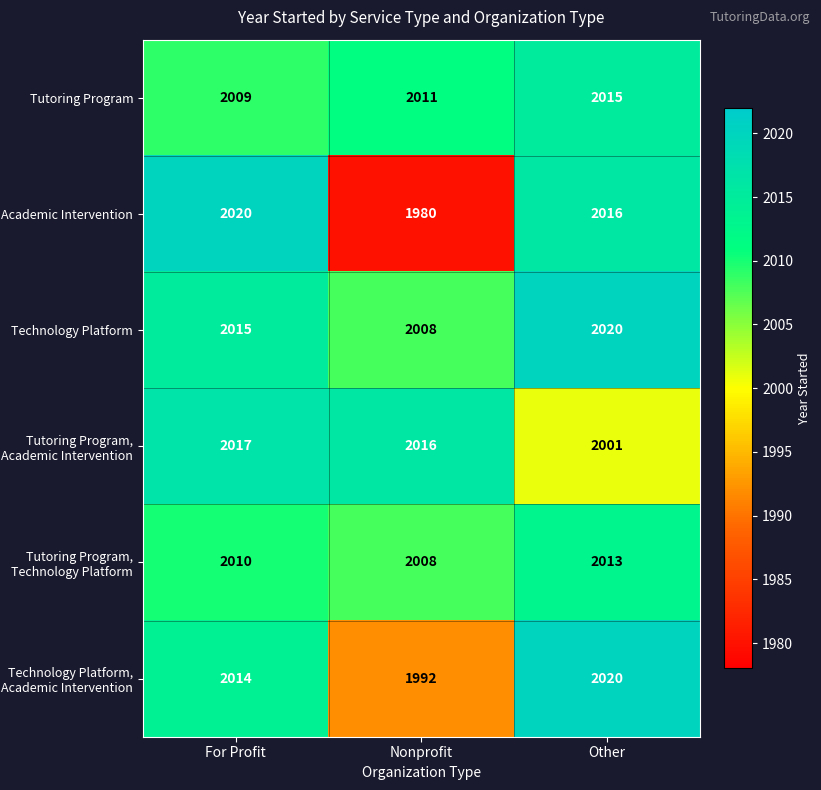

At For Profit, list the series in order from smallest to largest.

Tutoring Program, Tutoring Program, Technology Platform, Technology Platform, Academic Intervention, Technology Platform, Tutoring Program, Academic Intervention, Academic Intervention